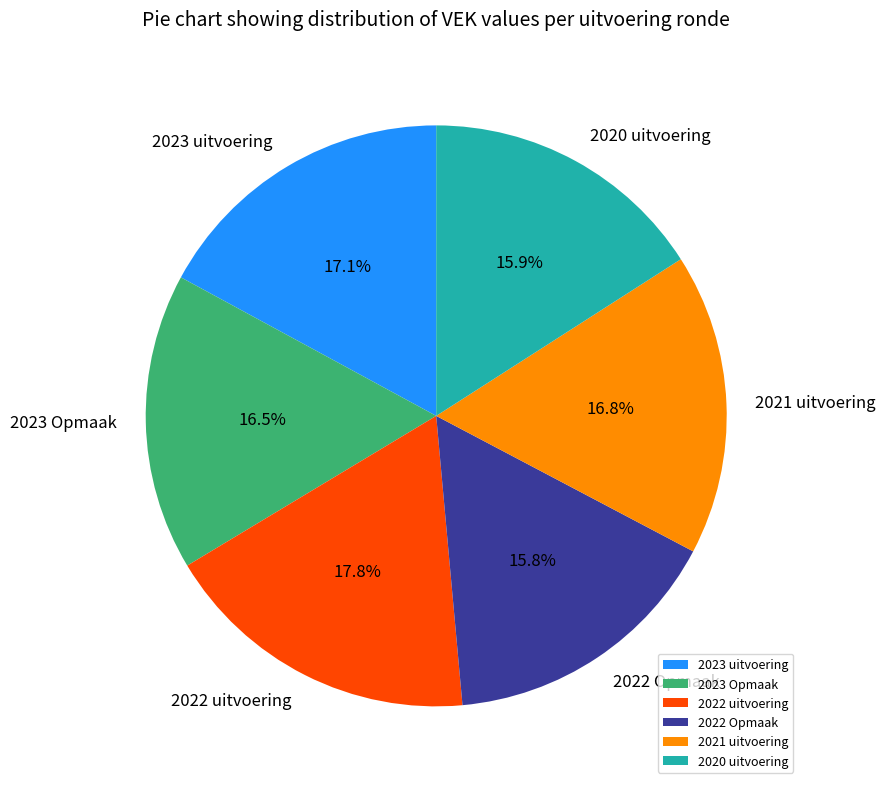

To the nearest percent, what is the difference between the largest and smallest slice percentages?

2%